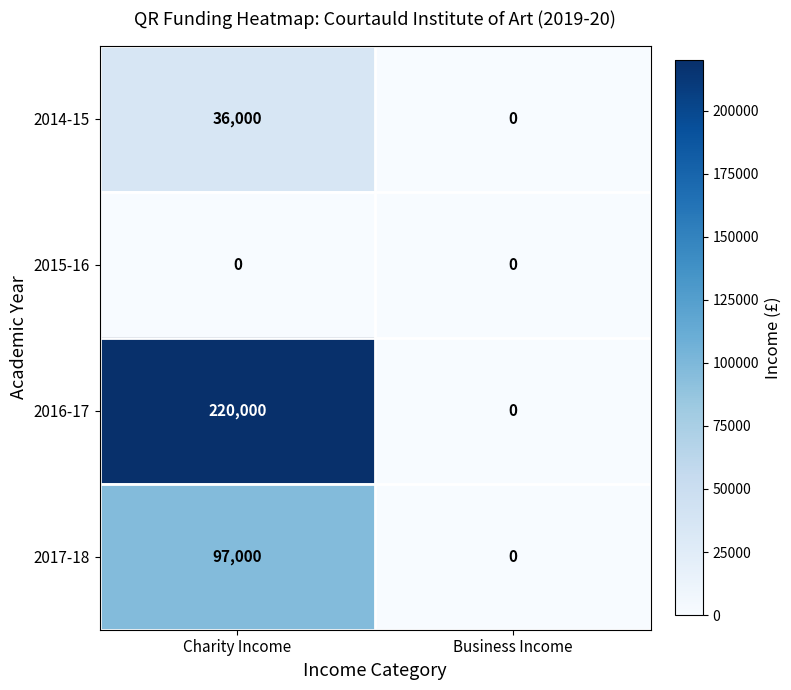

Reading left to right, transcribe all the data shown in this chart.

2014-15: 36000	0
2015-16: 0	0
2016-17: 220000	0
2017-18: 97000	0